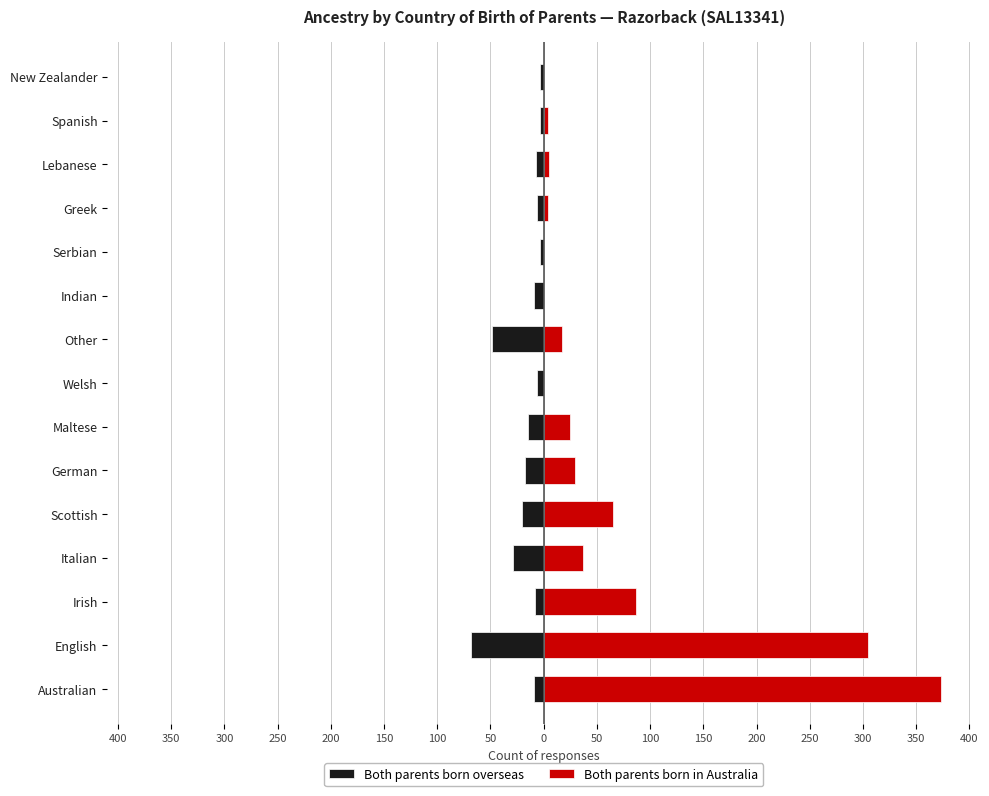

At Lebanese, list the series in order from smallest to largest.

Both parents born overseas, Both parents born in Australia